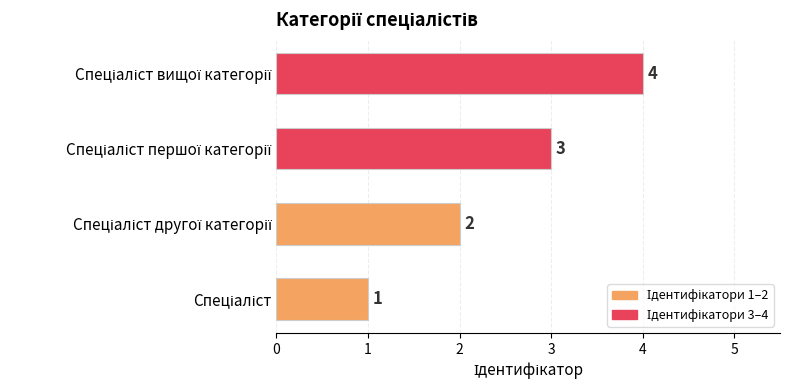

How many values are between 2 and 4?

3